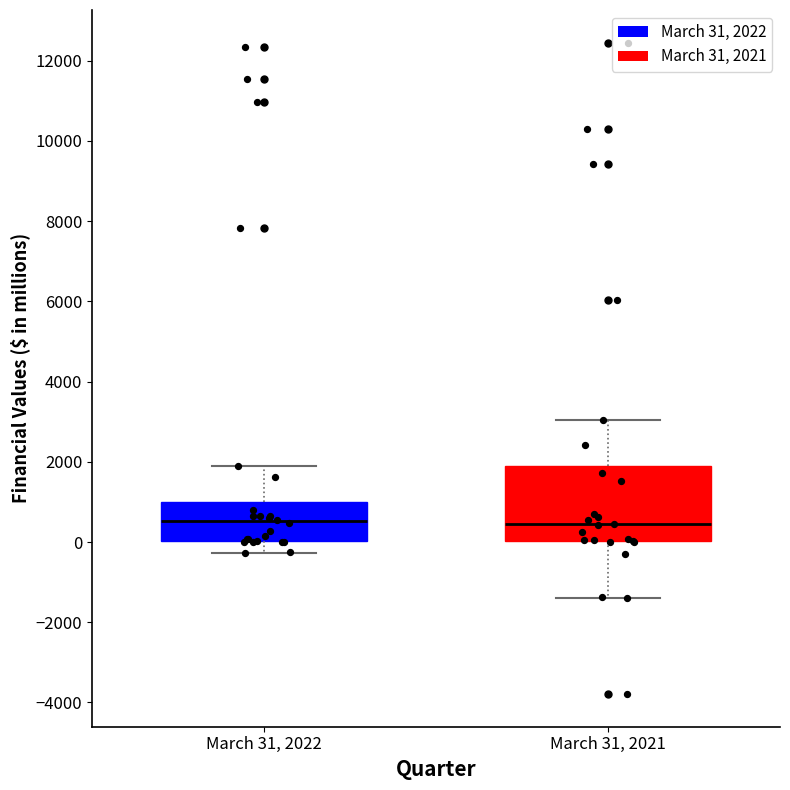

Where is the lower edge of the box for March 31, 2022 on the y-axis? The values are not printed on the chart, so give them approximately, as read against the axis.

0